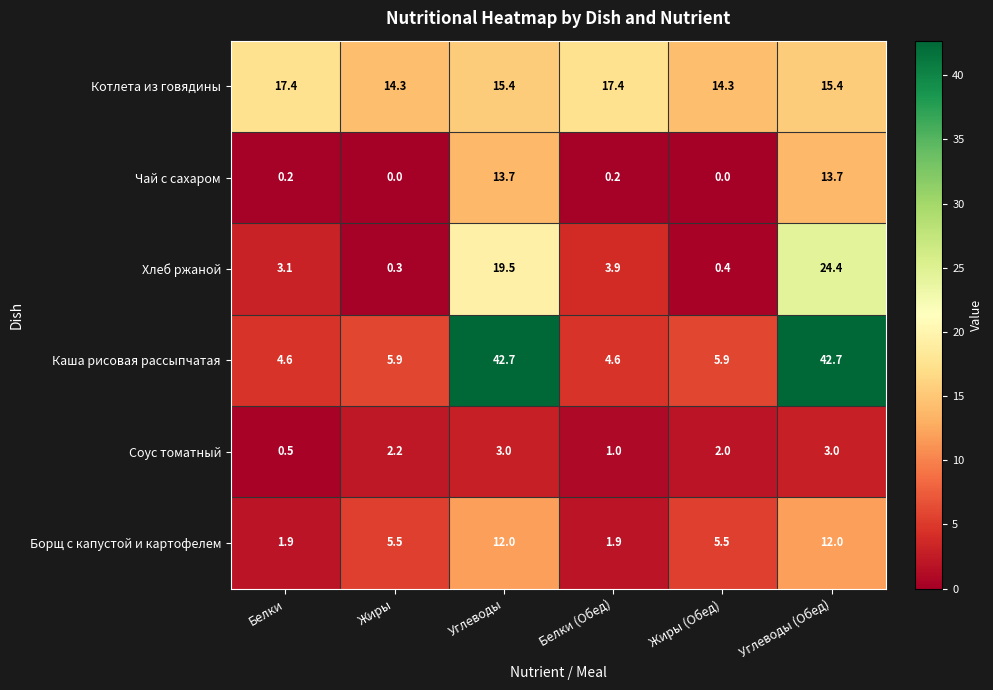

What is the lowest value of the Борщ с капустой и картофелем series?

1.9